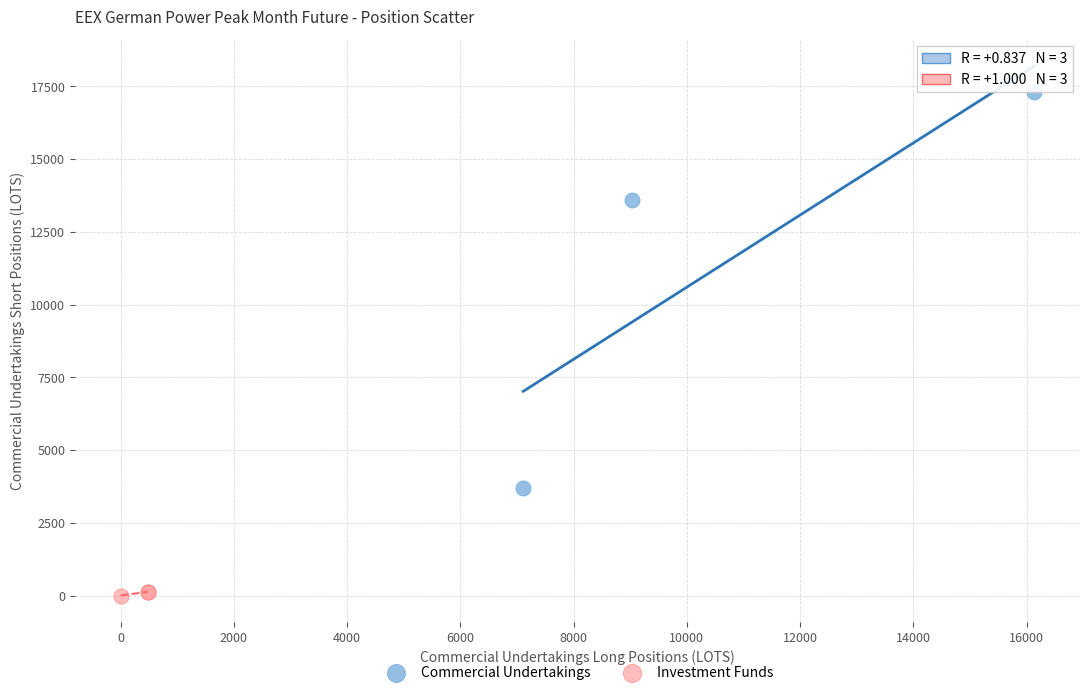

What are all the series names shown in the legend?

Commercial Undertakings, Investment Funds